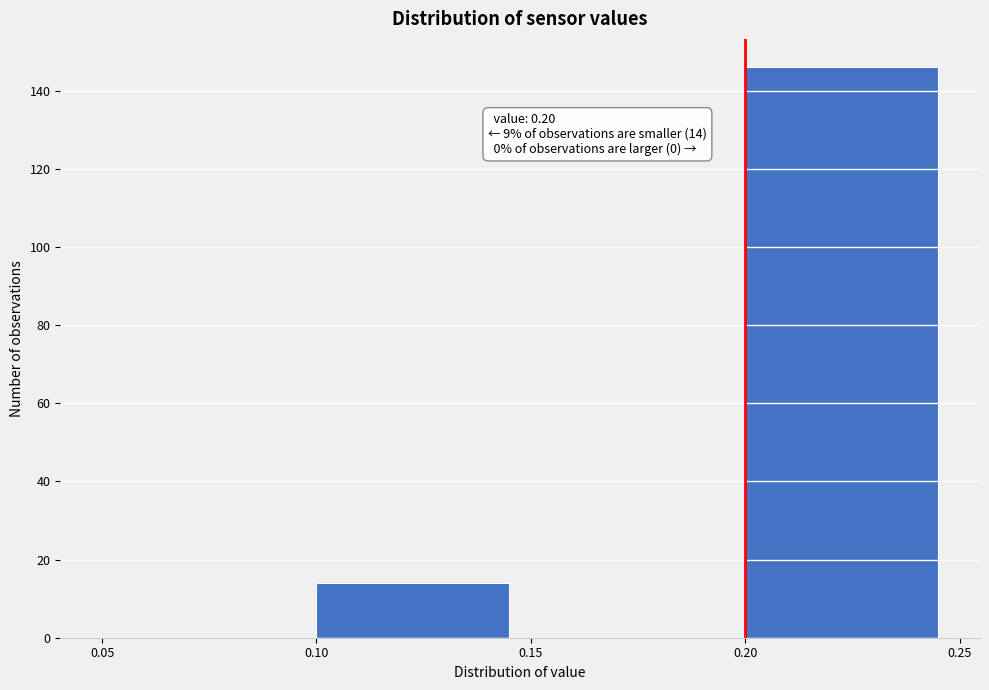

Which range on the x-axis has the tallest bar?

0.20 to 0.25